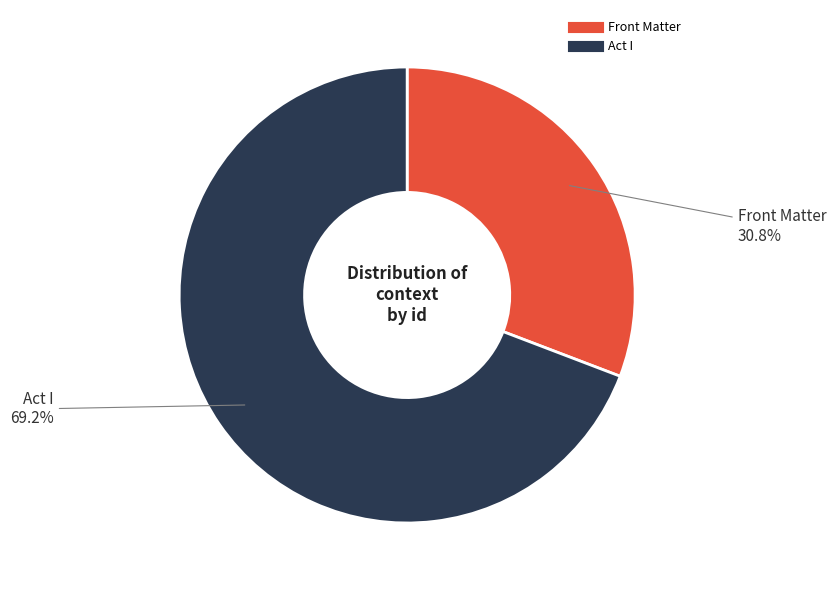

Between Act I and Front Matter, which is larger?

Act I